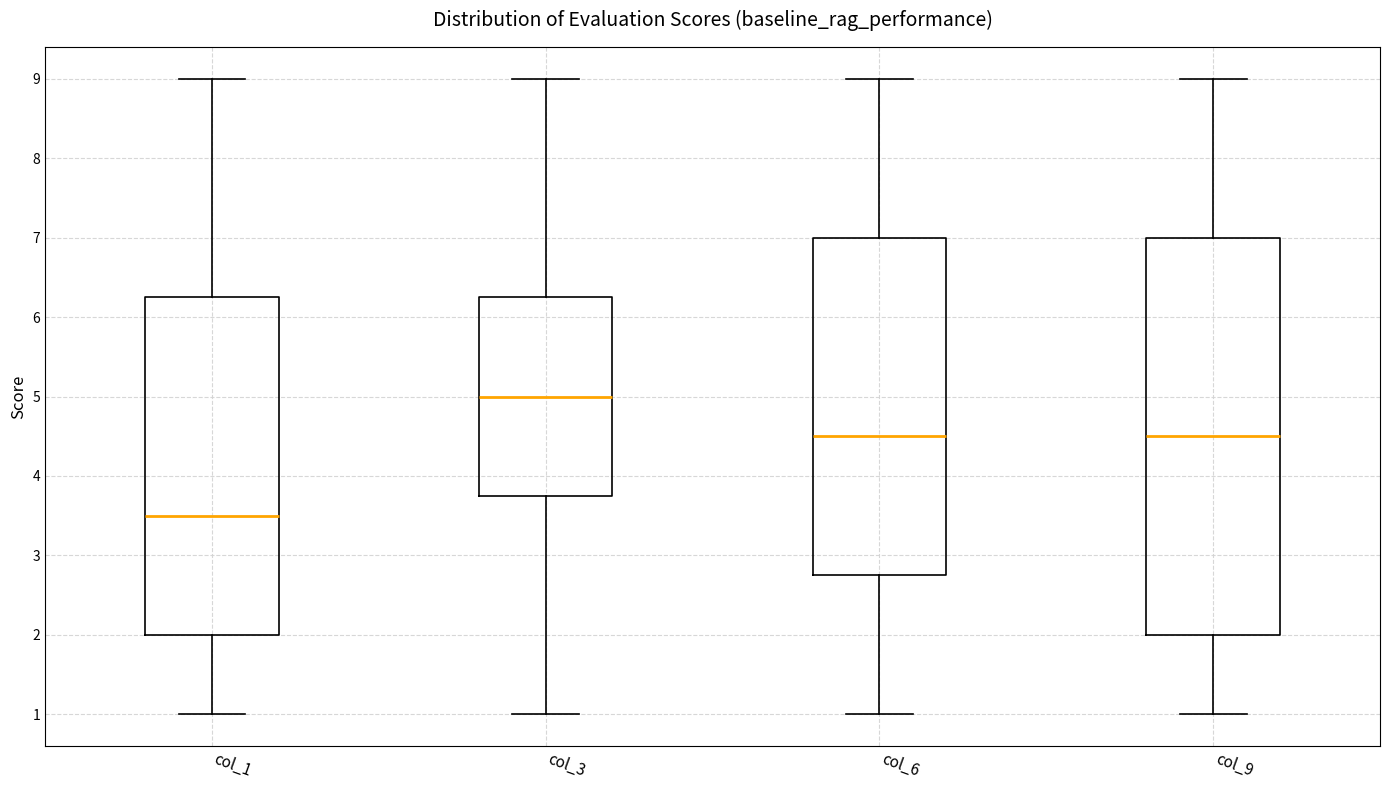

Reading left to right, transcribe this box plot: for each box, give where its median line is, the range the box spans, and where its two whiskers end, as read against the y-axis. The values are not printed on the chart, so give them approximately, as read against the axis.

col_1: median 3.5, box 2.0 to 6.3, whiskers 1.0 to 9.0
col_3: median 5.0, box 3.8 to 6.3, whiskers 1.0 to 9.0
col_6: median 4.5, box 2.8 to 7.0, whiskers 1.0 to 9.0
col_9: median 4.5, box 2.0 to 7.0, whiskers 1.0 to 9.0